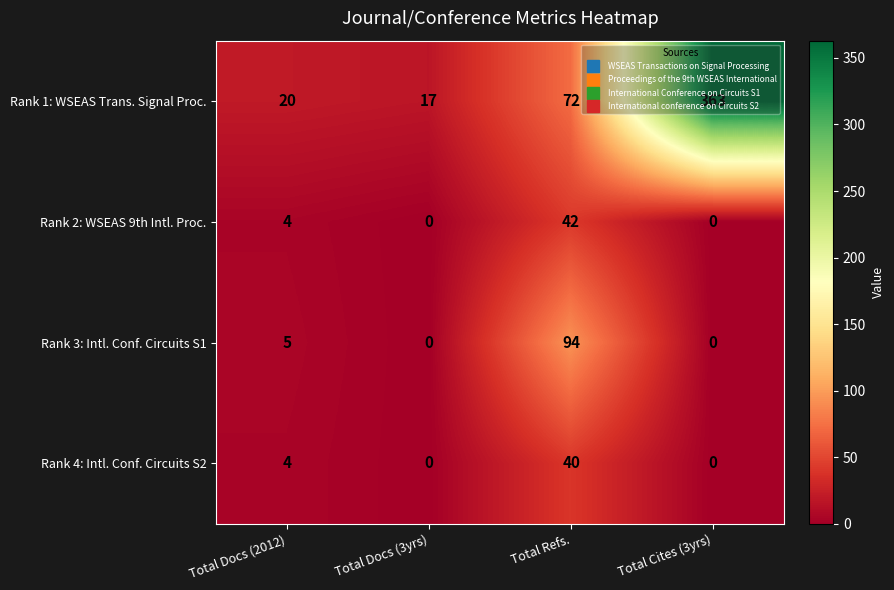

Which series has the widest spread of values?

Rank 1: WSEAS Trans. Signal Proc.